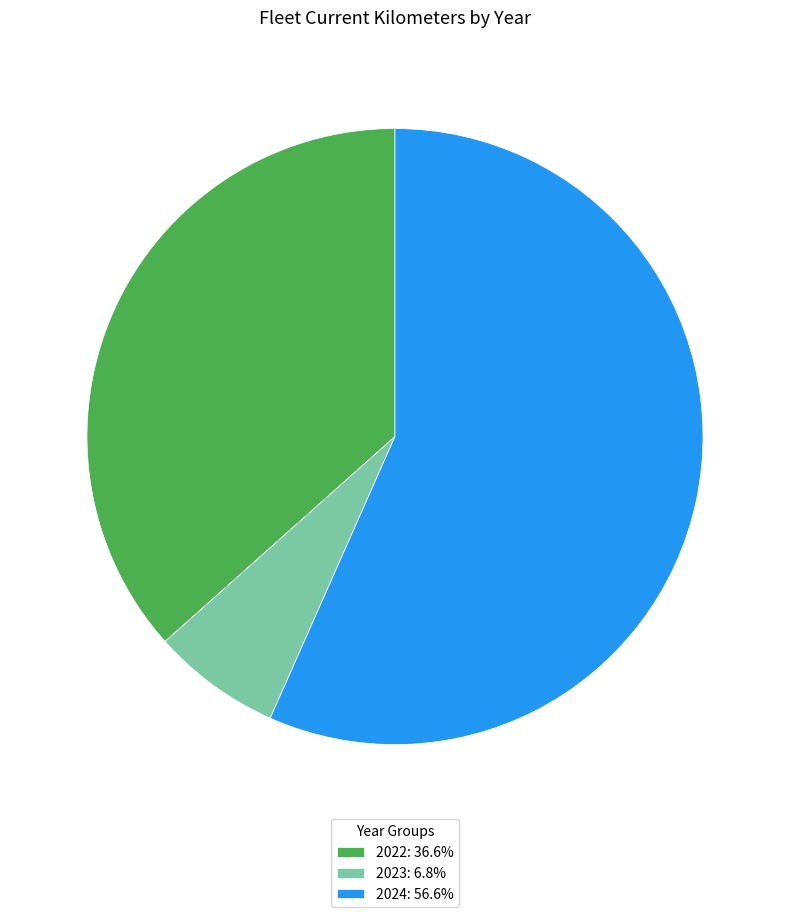

Combined, do 2024: 56.6% and 2023: 6.8% account for over 50%?

Yes